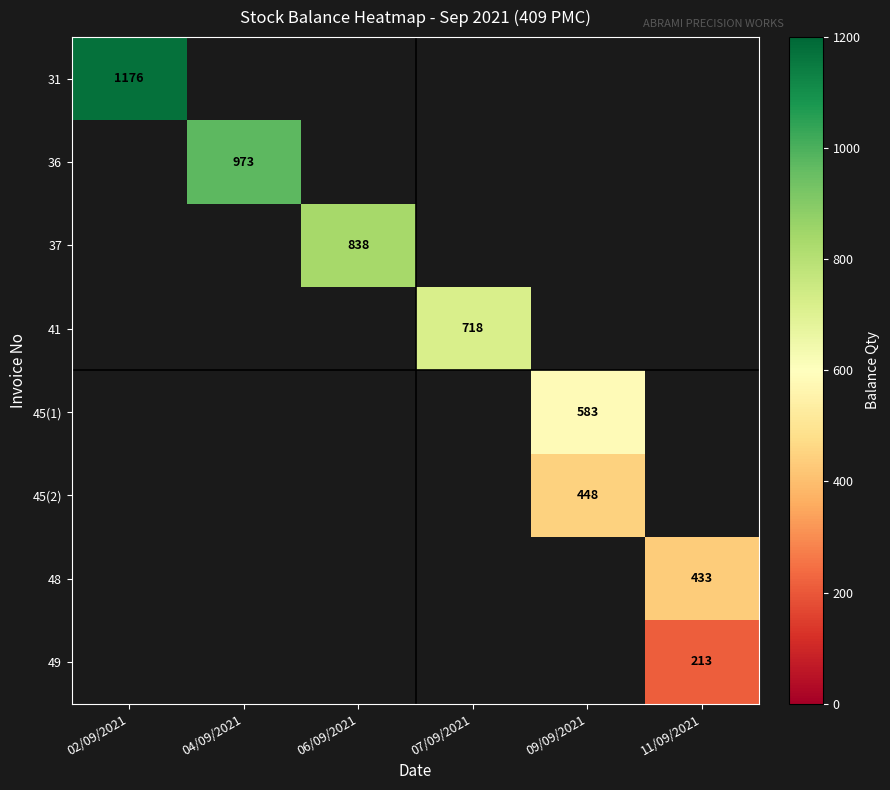

What is the minimum value shown in the chart?

213.0